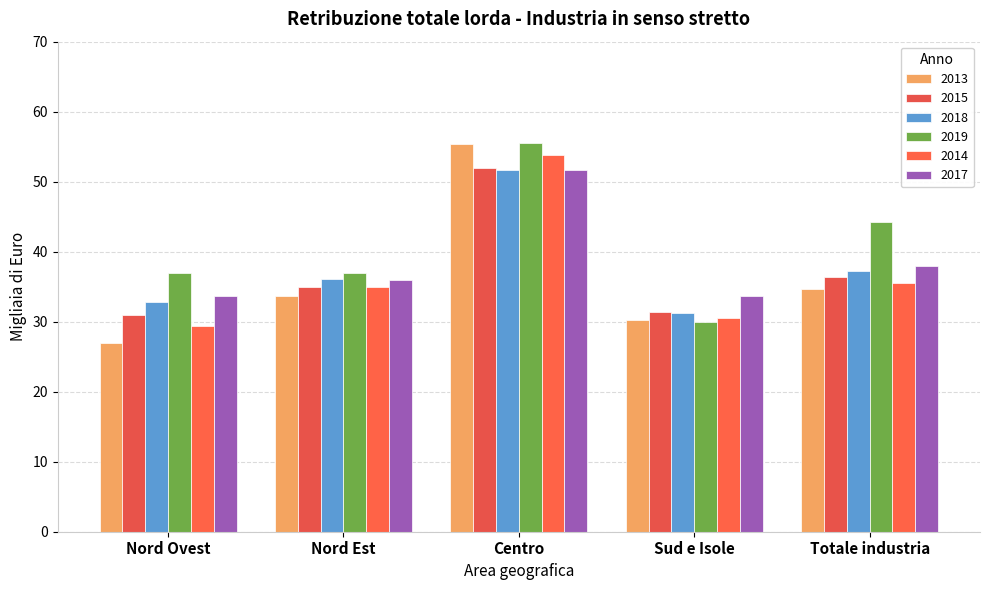

The 2014 series shows 94.1 at Centro. True or false?

False